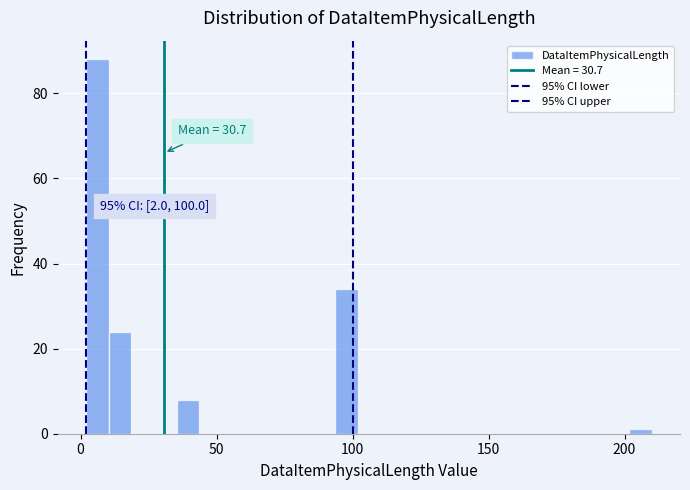

Around what value on the x-axis is the tallest bar? Give the approximate position of its centre, as read against the axis.

5